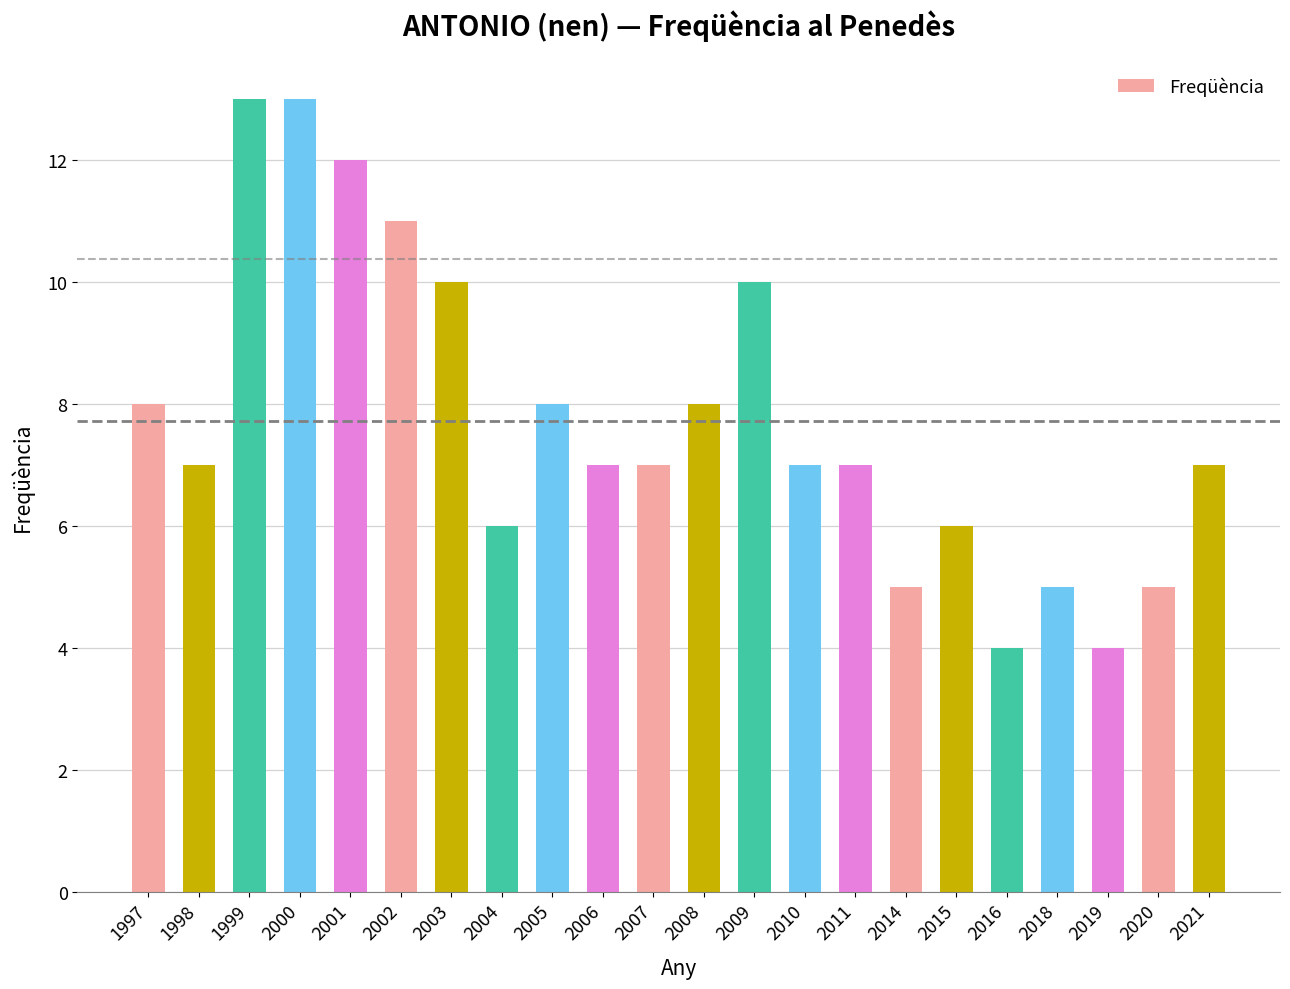

What is the difference between the maximum and minimum values?

9